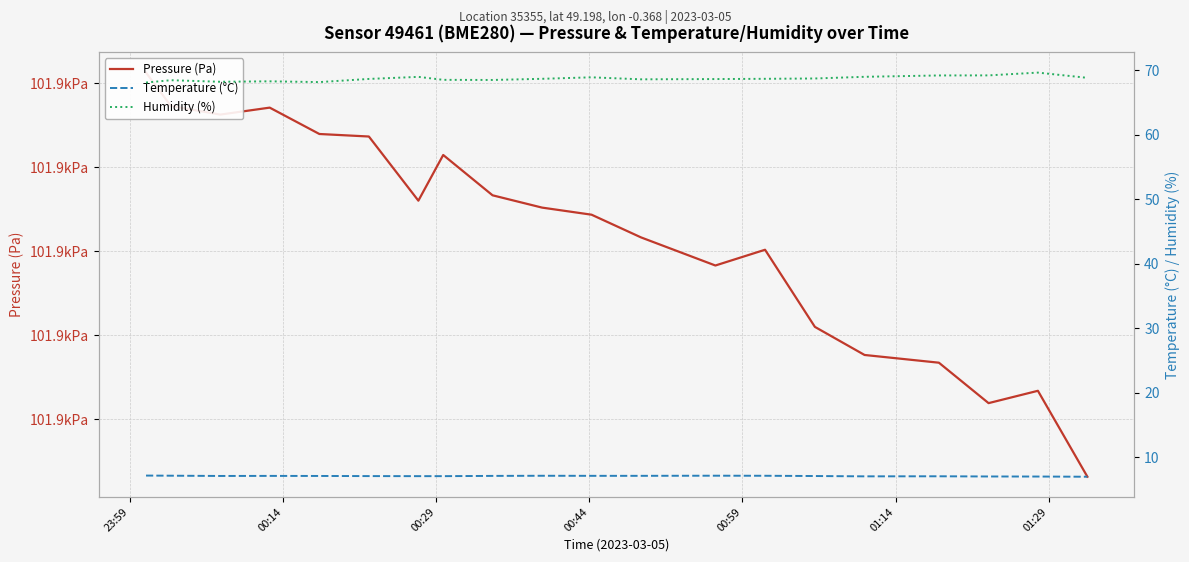

True or false: Humidity (%) has more than 1 interior local peaks.

True